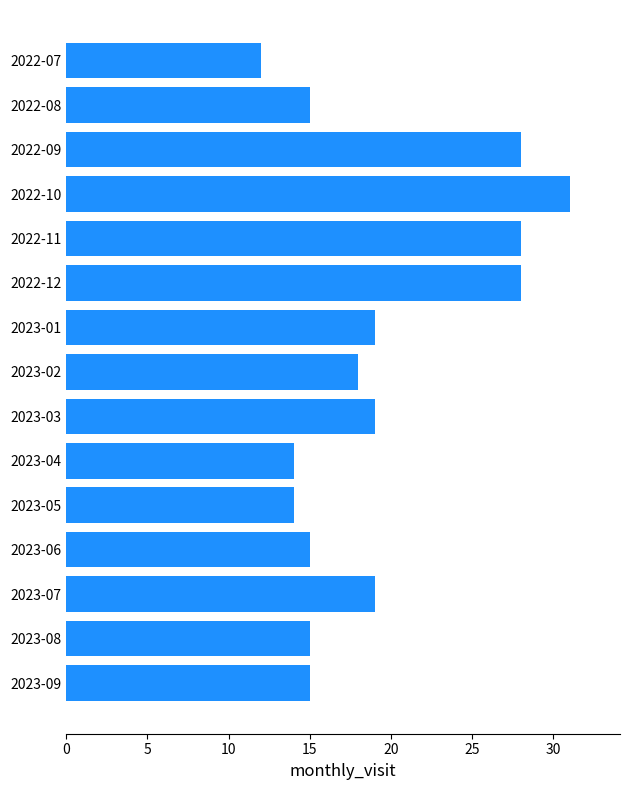

What is the approximate value at 2023-09?

15